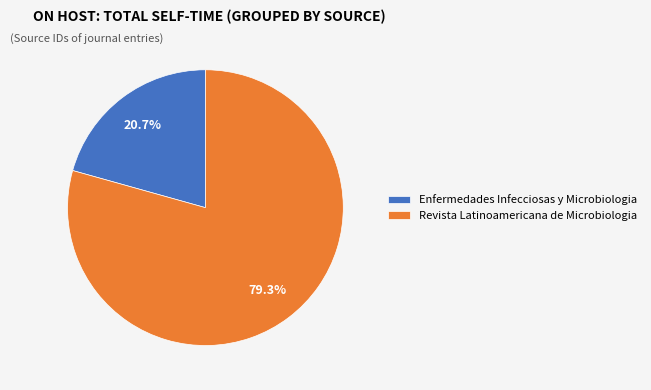

How many slices are in this pie chart?

2